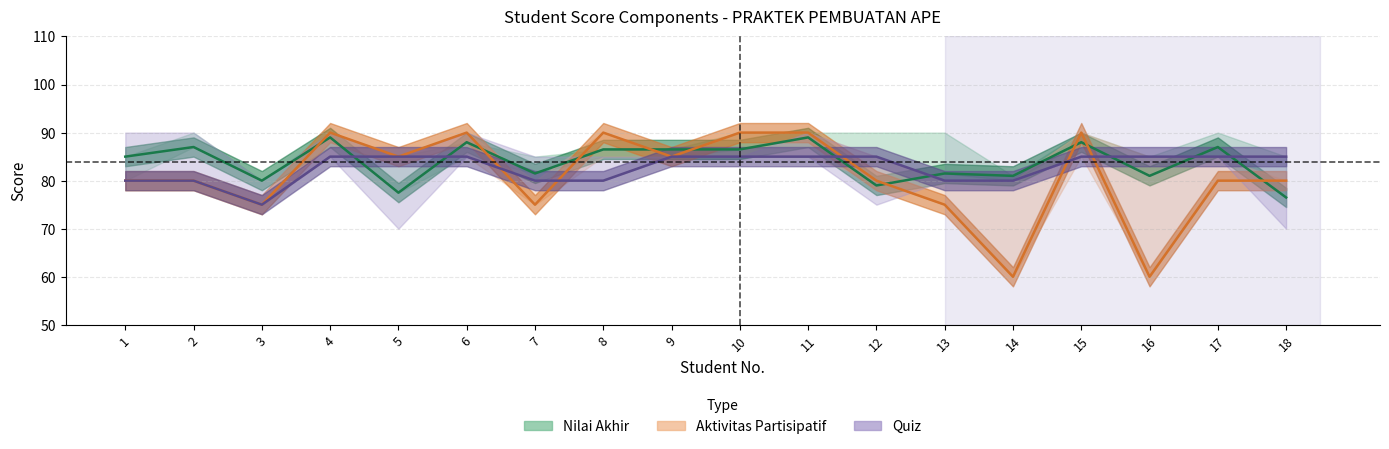

Rank the series by their maximum value, from highest to lowest.

Aktivitas Partisipatif line, Nilai Akhir line, Quiz line